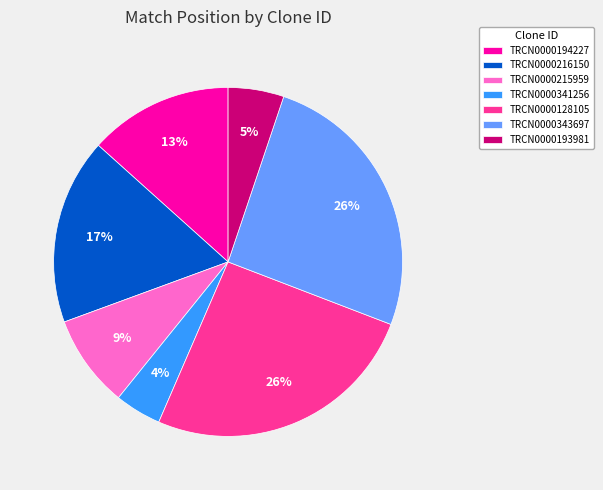

Is it true that TRCN0000194227 is 19% of the pie?

False